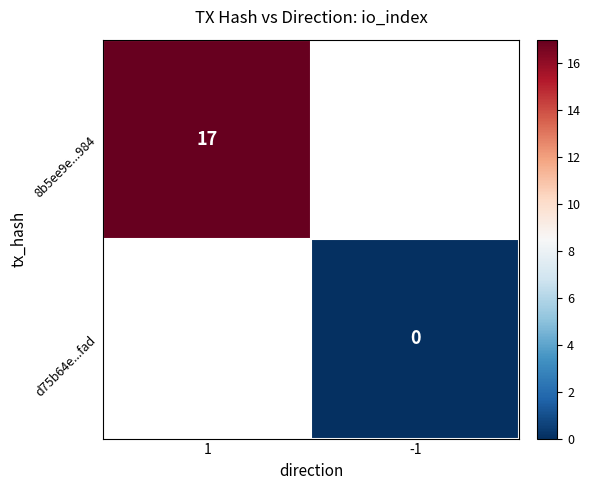

Is it true that 8b5ee9e...984 equals 6 at 1?

False